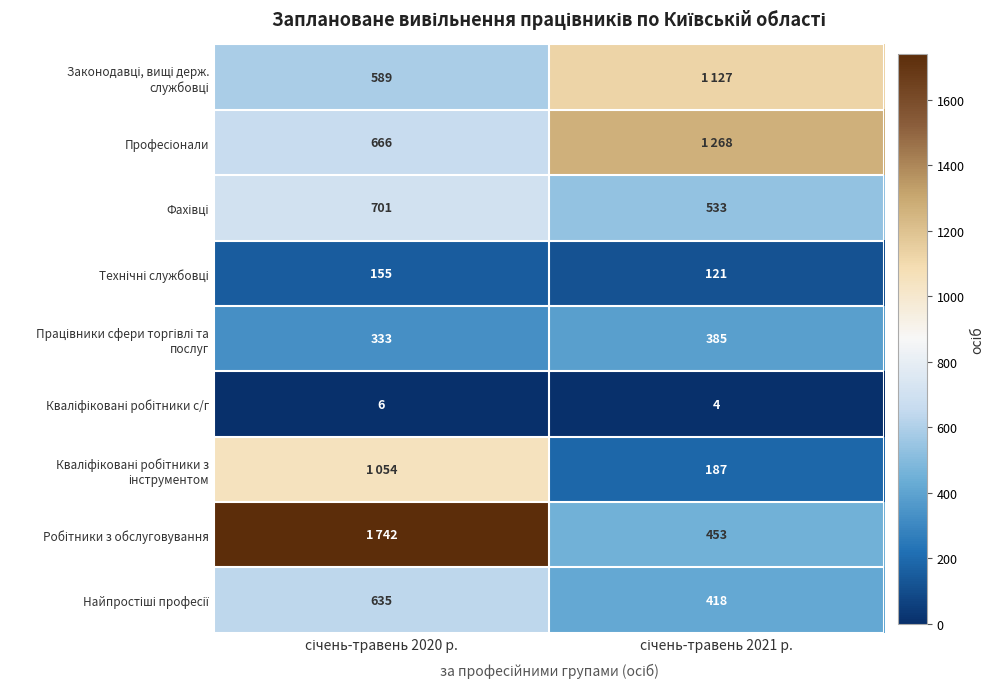

Read the Технічні службовці value at січень-травень 2020 р..

155